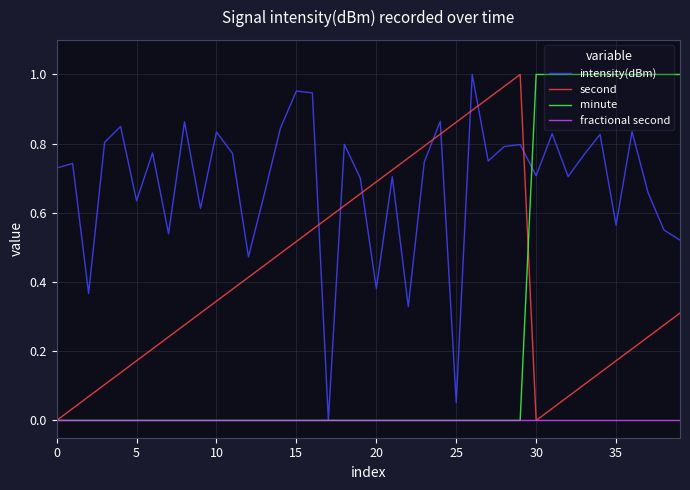

Which series has the largest total across all categories?

intensity(dBm)